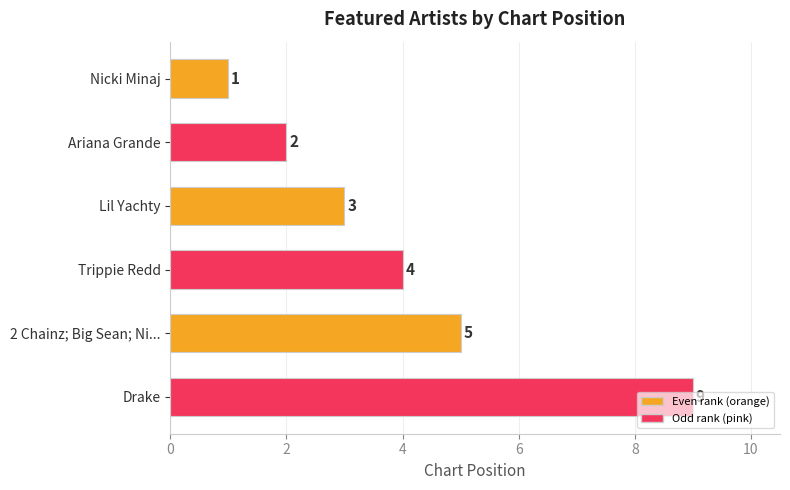

The chart shows a value of 2 at Nicki Minaj. True or false?

False